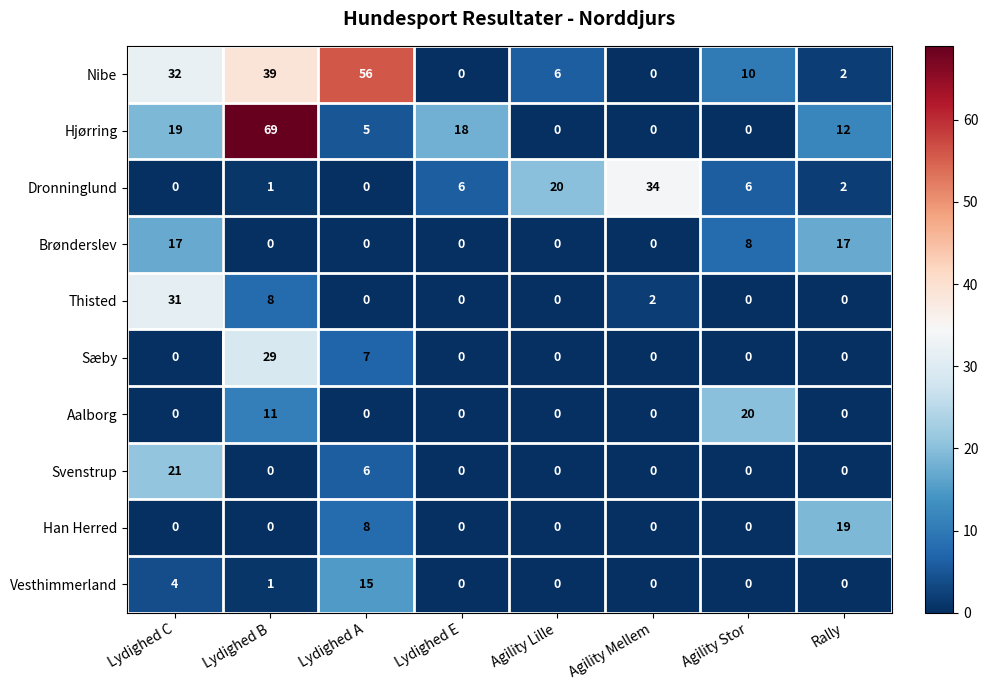

What is the maximum value for Han Herred?

19